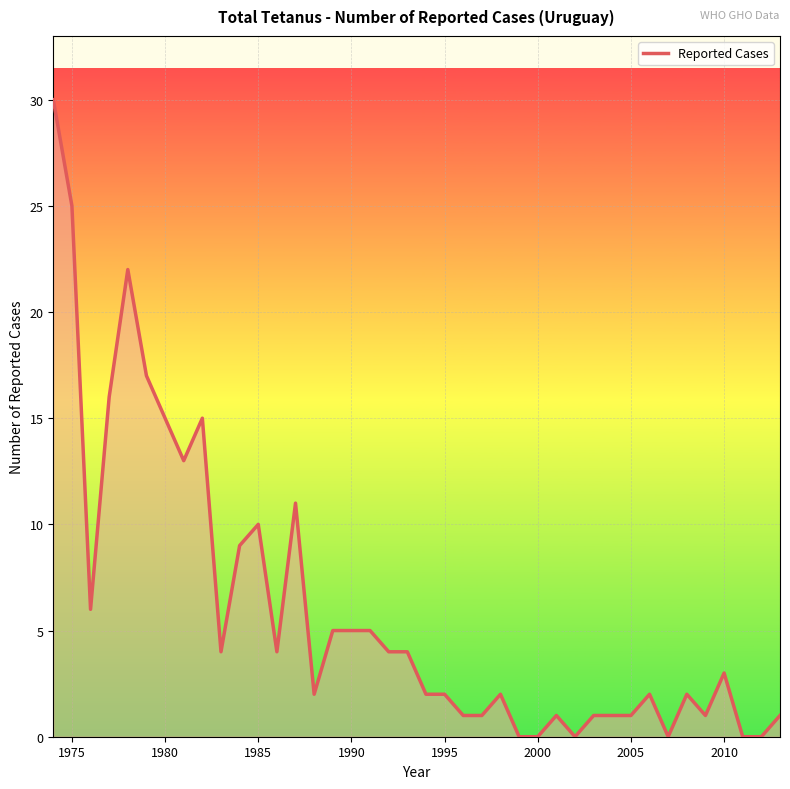

What is the greatest value displayed?

30